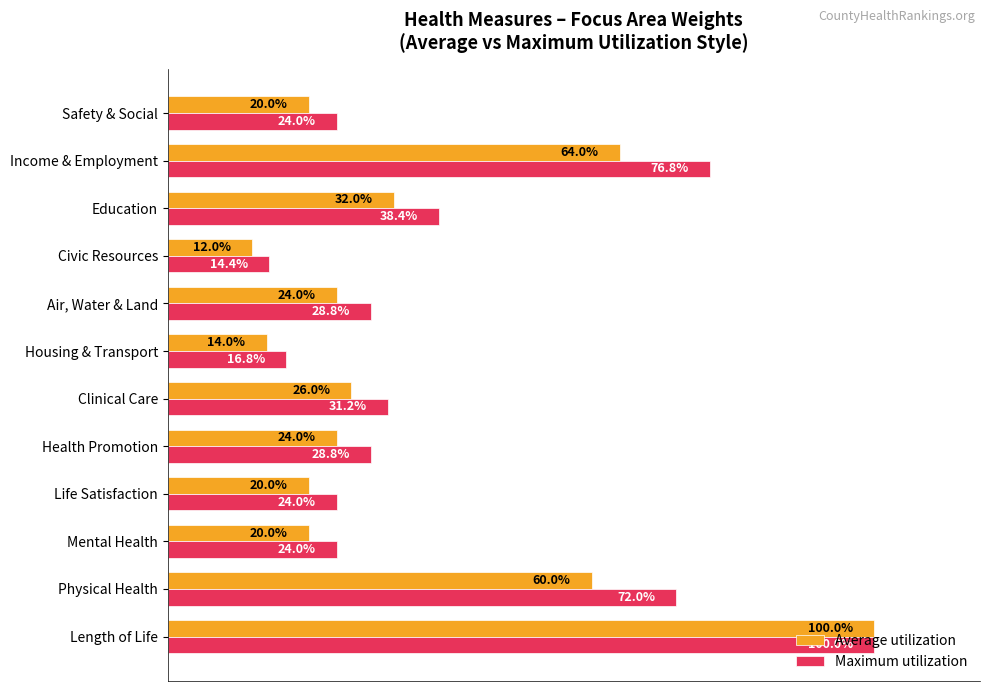

Which series has the largest total across all categories?

Maximum utilization